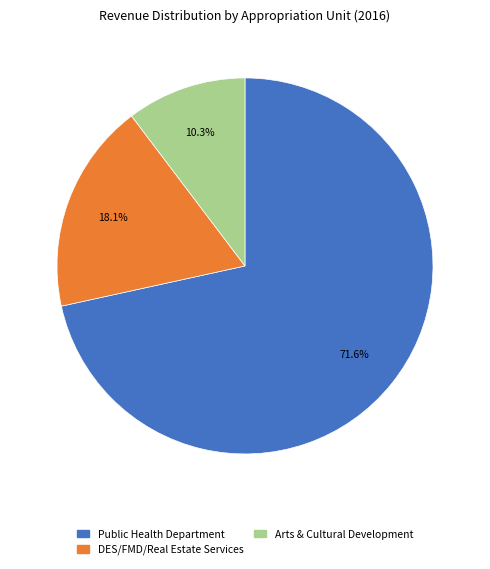

Which has a higher value, DES/FMD/Real Estate Services or Arts & Cultural Development?

DES/FMD/Real Estate Services